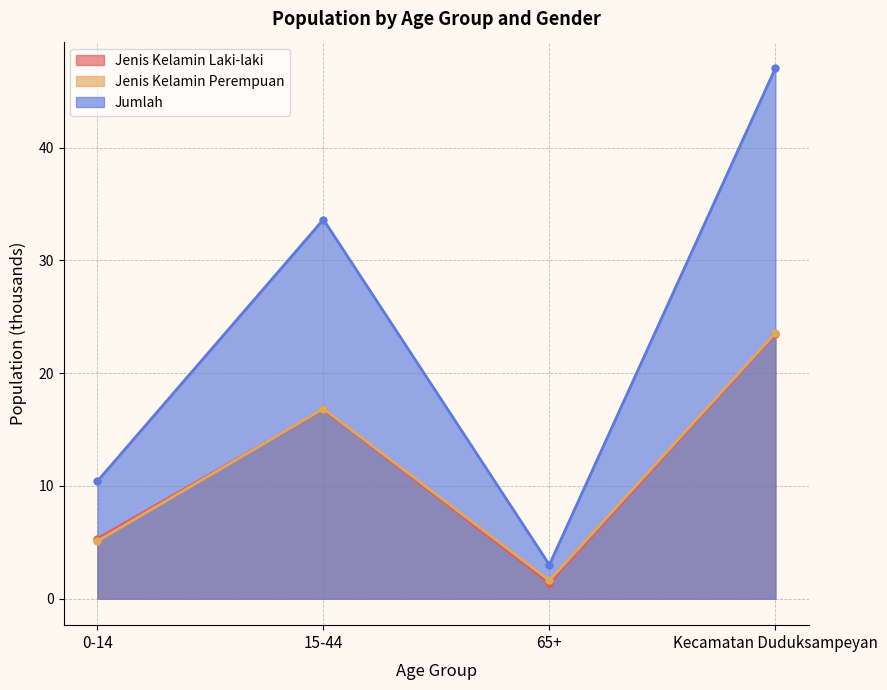

After their last crossing, which series has the higher values: Jenis Kelamin Laki-laki or Jenis Kelamin Perempuan?

Jenis Kelamin Perempuan